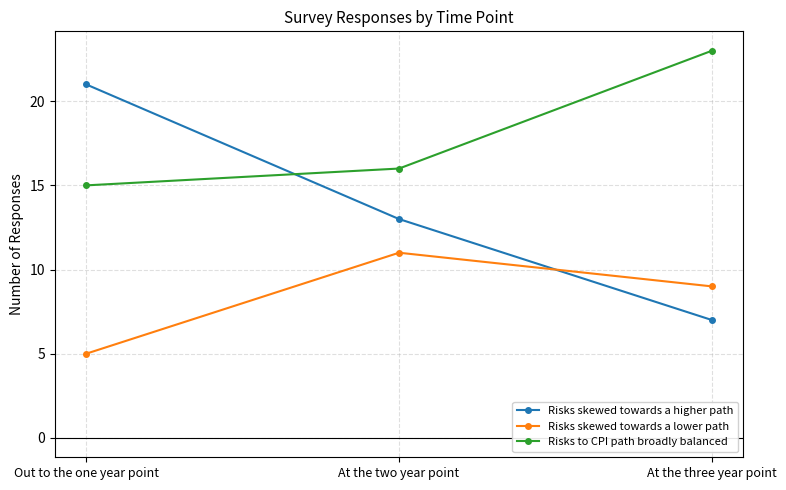

What is the label of the 3rd point from the left?

At the three year point